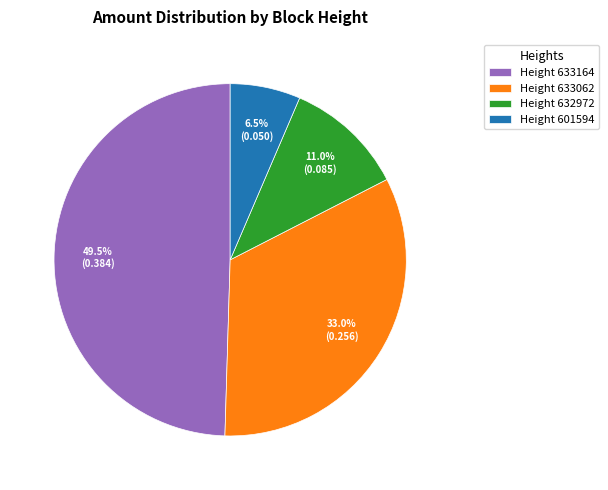

Rank the categories by value from highest to lowest.

Height 633164, Height 633062, Height 632972, Height 601594